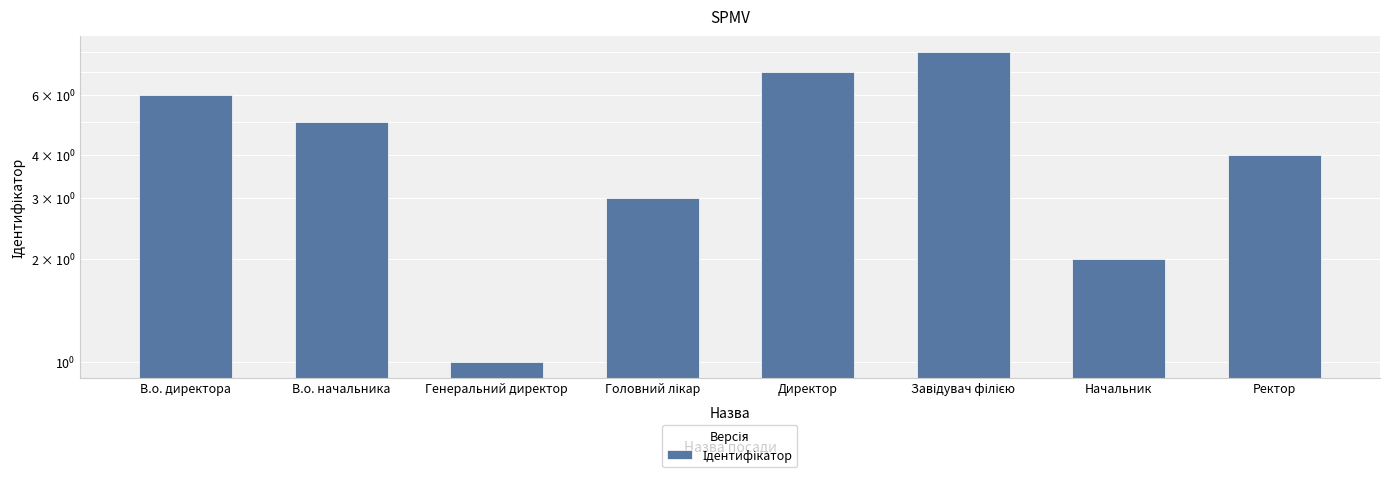

Approximately how many times larger is the value at Генеральний директор compared to Начальник?

0.5